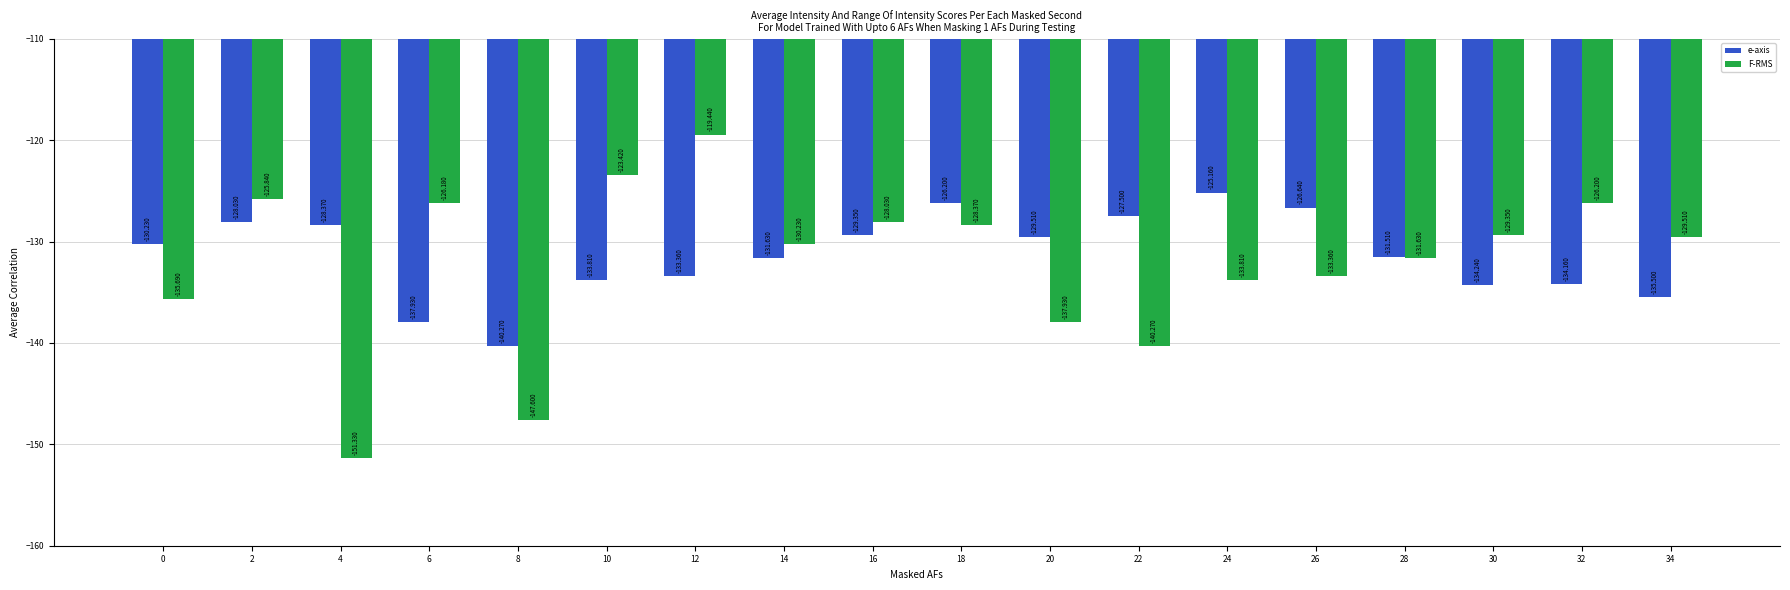

Reading left to right, list all the values displayed in this chart.

e-axis: 0=-130.2	2=-128.0	4=-128.4	6=-137.9	8=-140.3	10=-133.8	12=-133.4	14=-131.6	16=-129.3	18=-126.2	20=-129.5	22=-127.5	24=-125.2	26=-126.6	28=-131.5	30=-134.2	32=-134.2	34=-135.5
F-RMS: 0=-135.7	2=-125.8	4=-151.3	6=-126.2	8=-147.6	10=-123.4	12=-119.4	14=-130.2	16=-128.0	18=-128.4	20=-137.9	22=-140.3	24=-133.8	26=-133.4	28=-131.6	30=-129.3	32=-126.2	34=-129.5